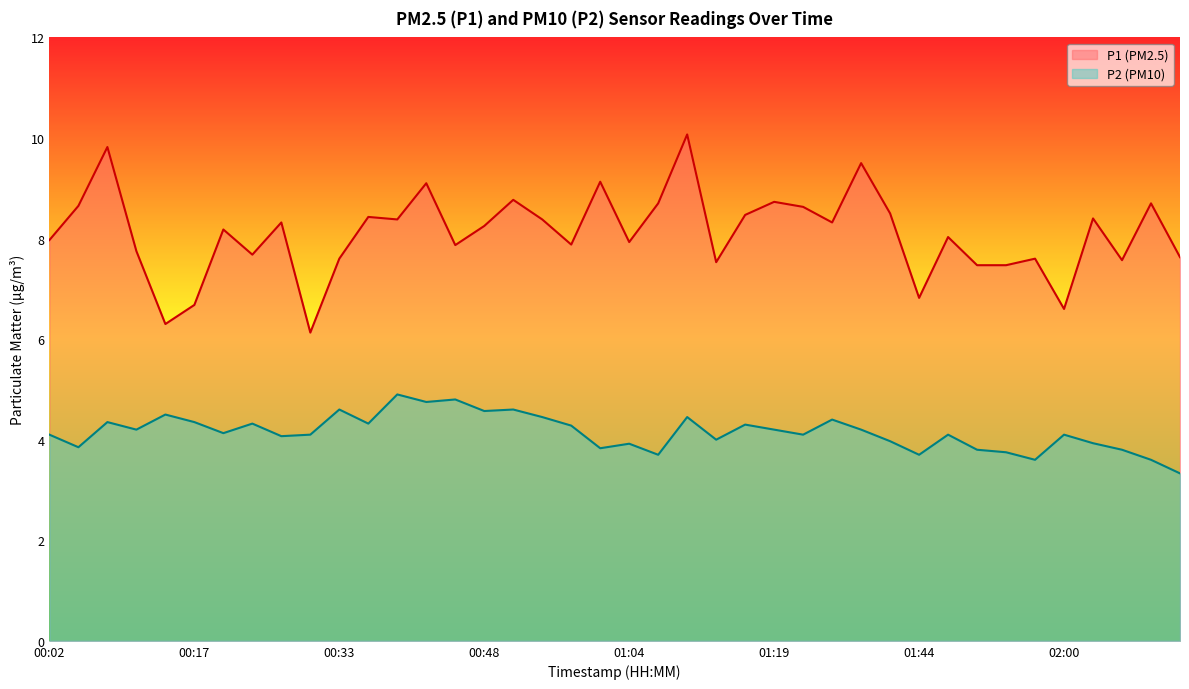

True or false: P1 and P2 cross at least once.

False